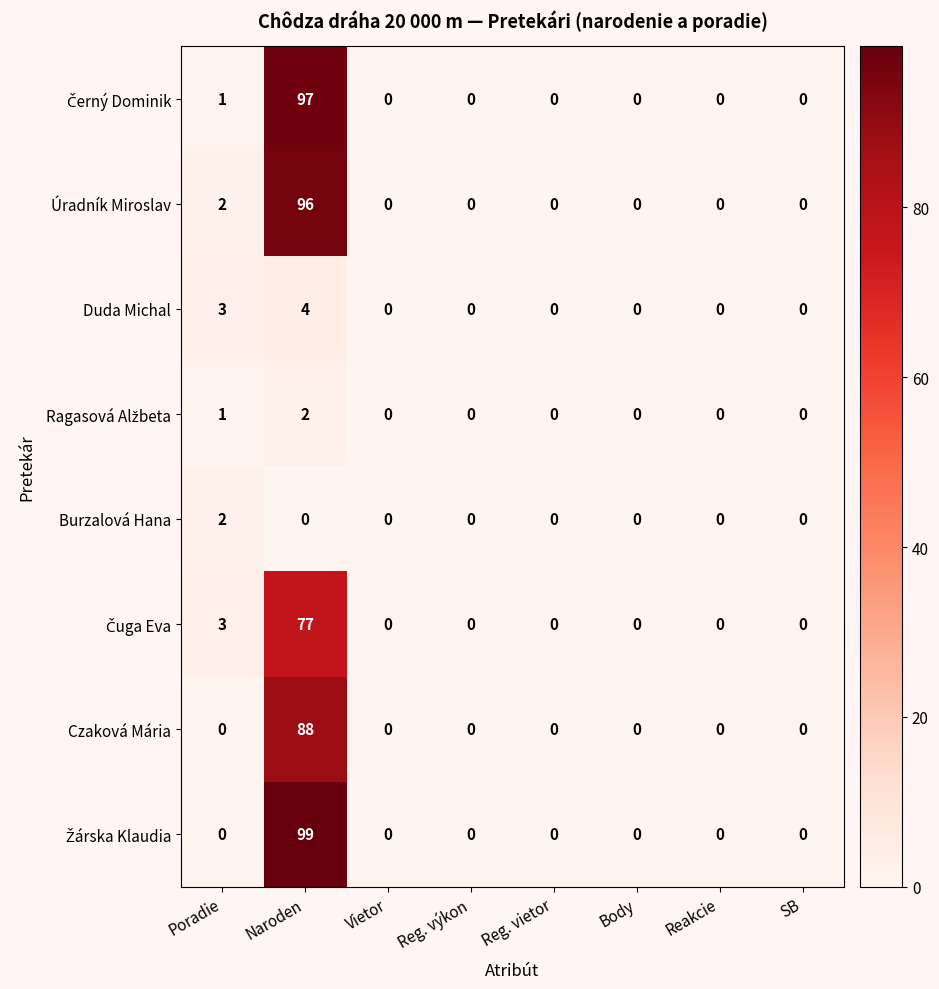

At which category is the sum across all series the highest?

Naroden